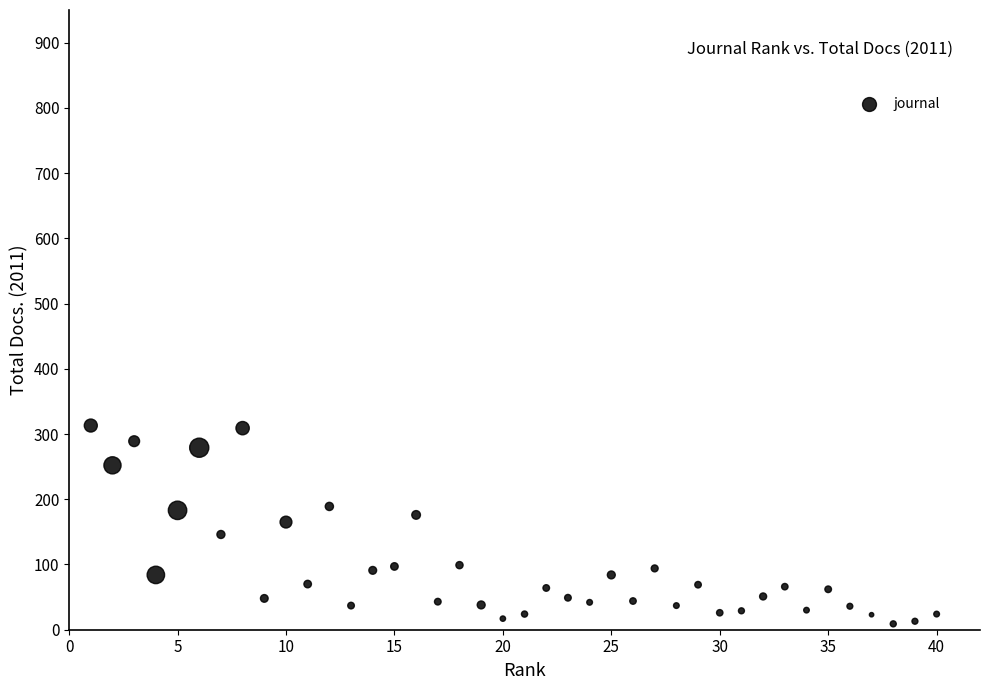

What is the range of Y values (max minus min)?

304